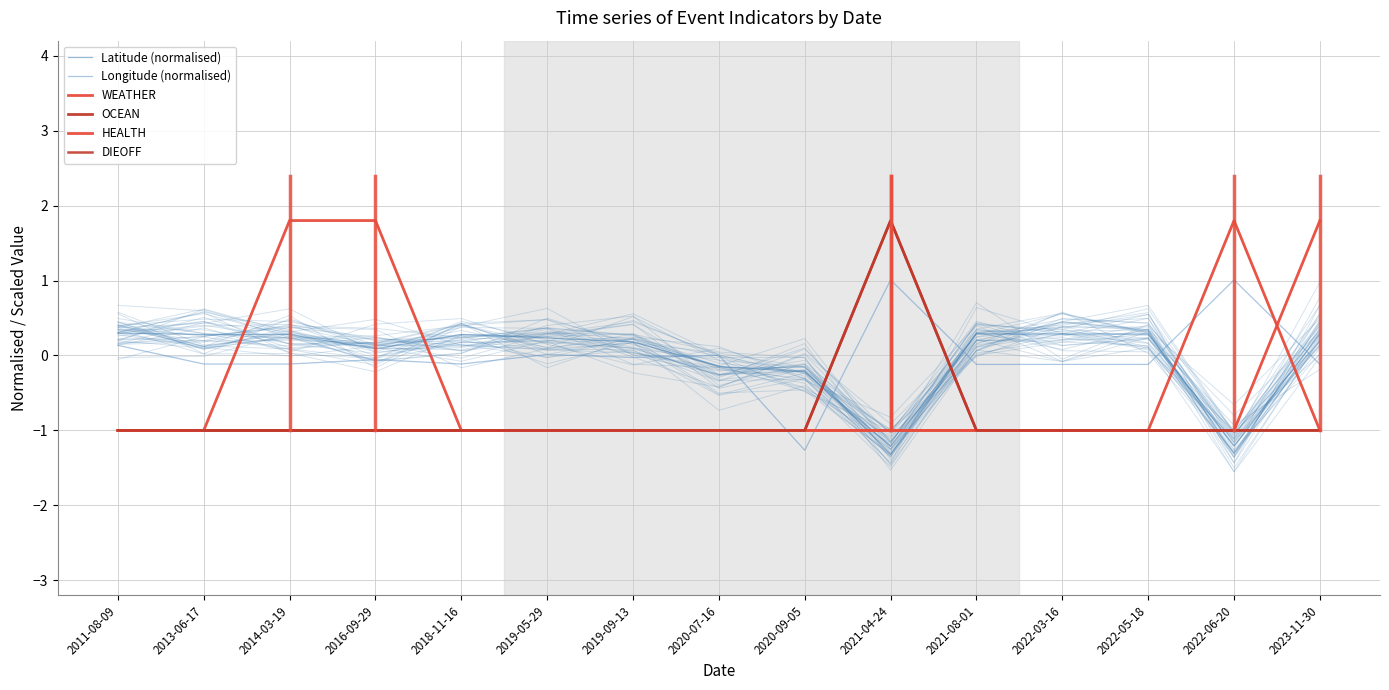

The value of WEATHER at 2016-09-29 is -1.4. True or false?

False